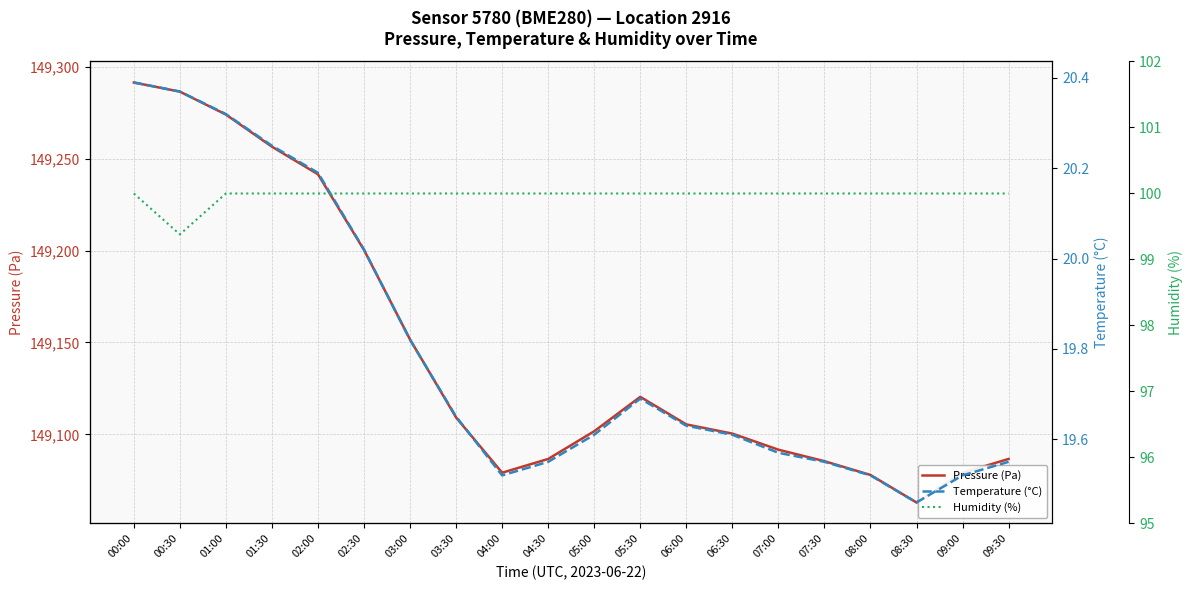

What is the average value of the Humidity (%) series?

100.0